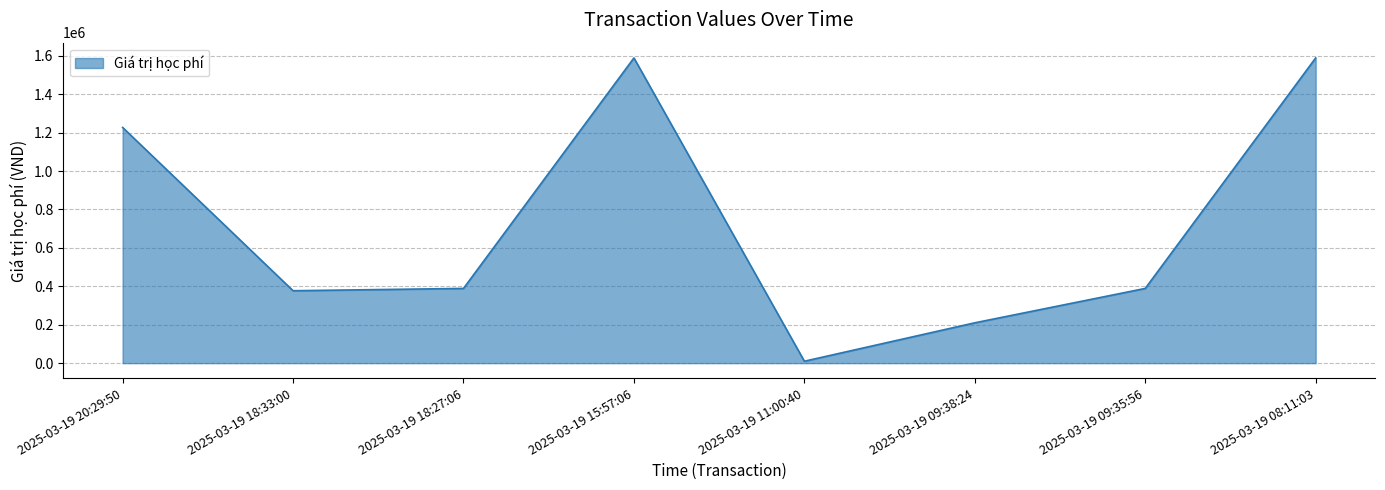

True or false: the data shows 554519 at 2025-03-19 18:33:00.

False